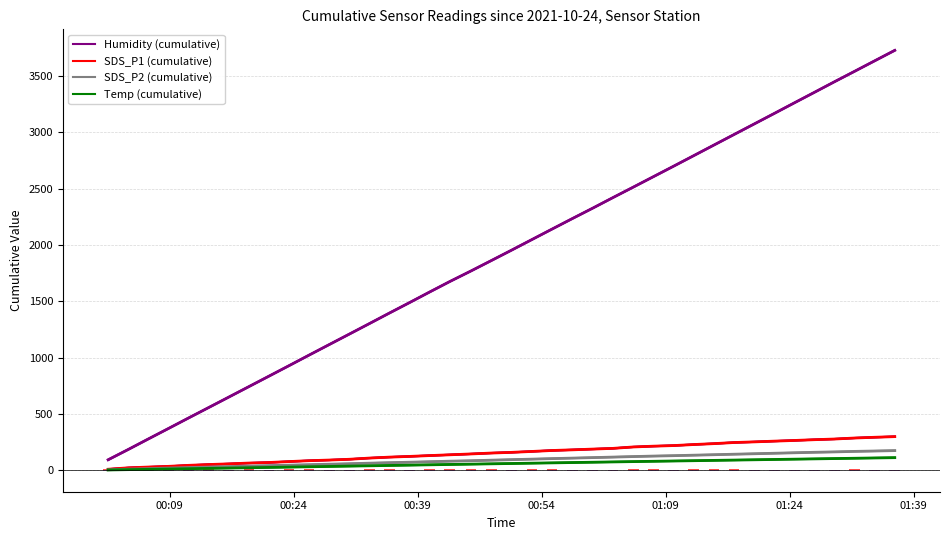

What is the lowest value of the Humidity (cumulative) series?

93.2